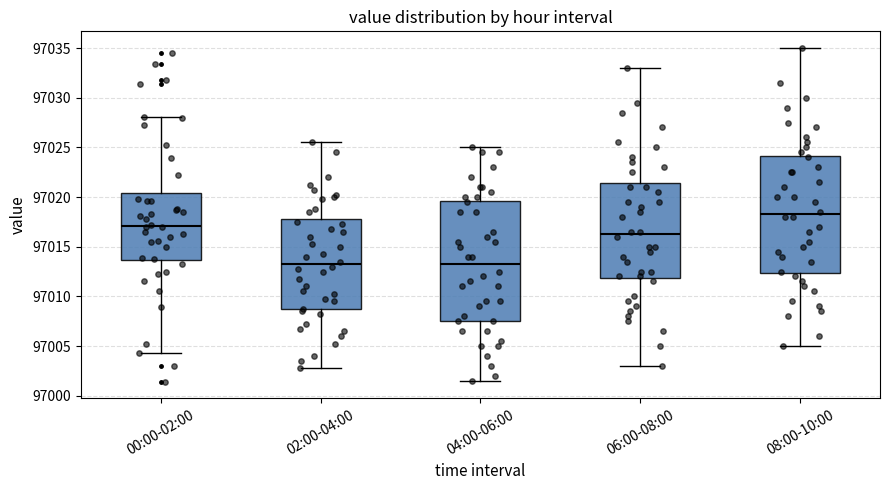

Which box's median line is the highest?

08:00-10:00